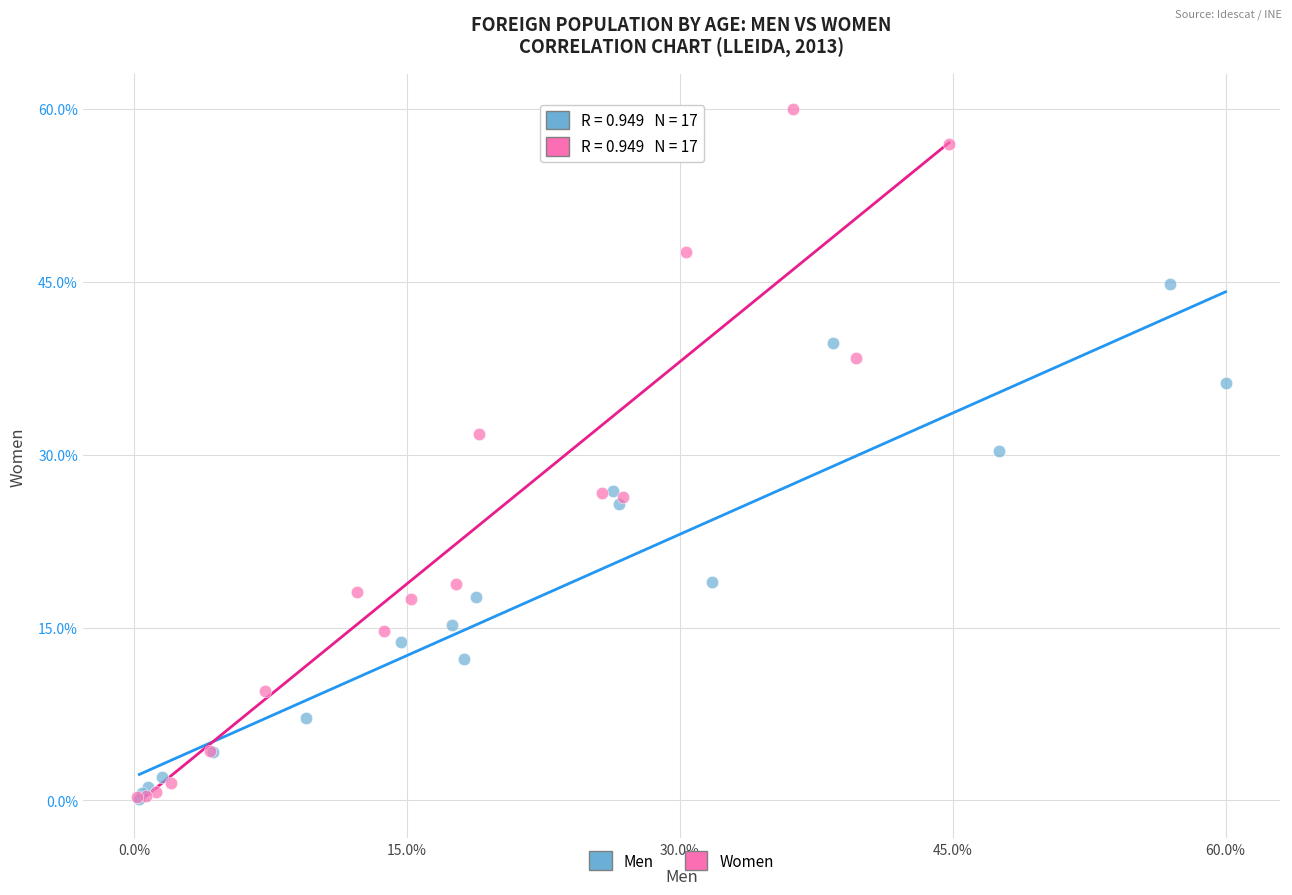

What are all the series names shown in the legend?

Men, Women